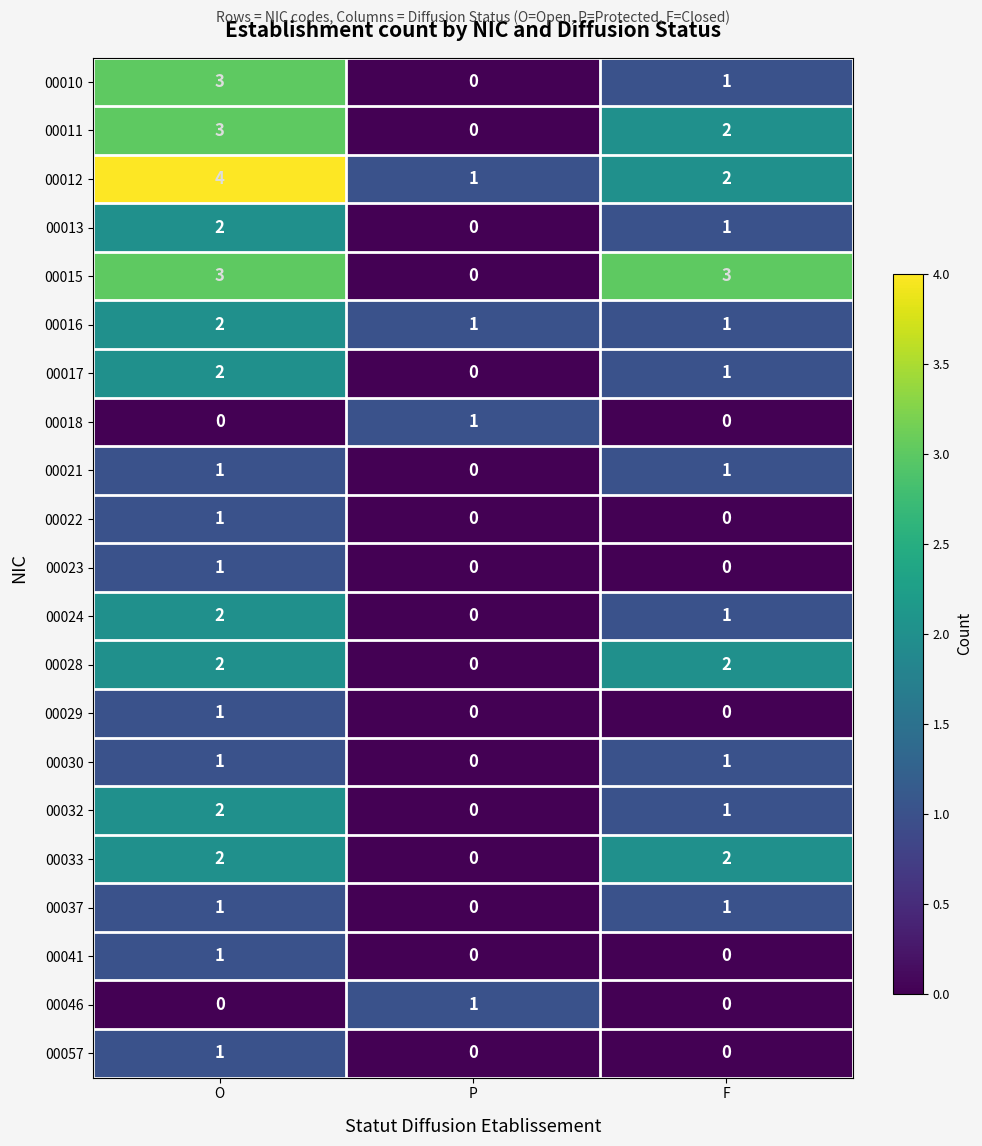

What is the sum of all 00033 values?

4